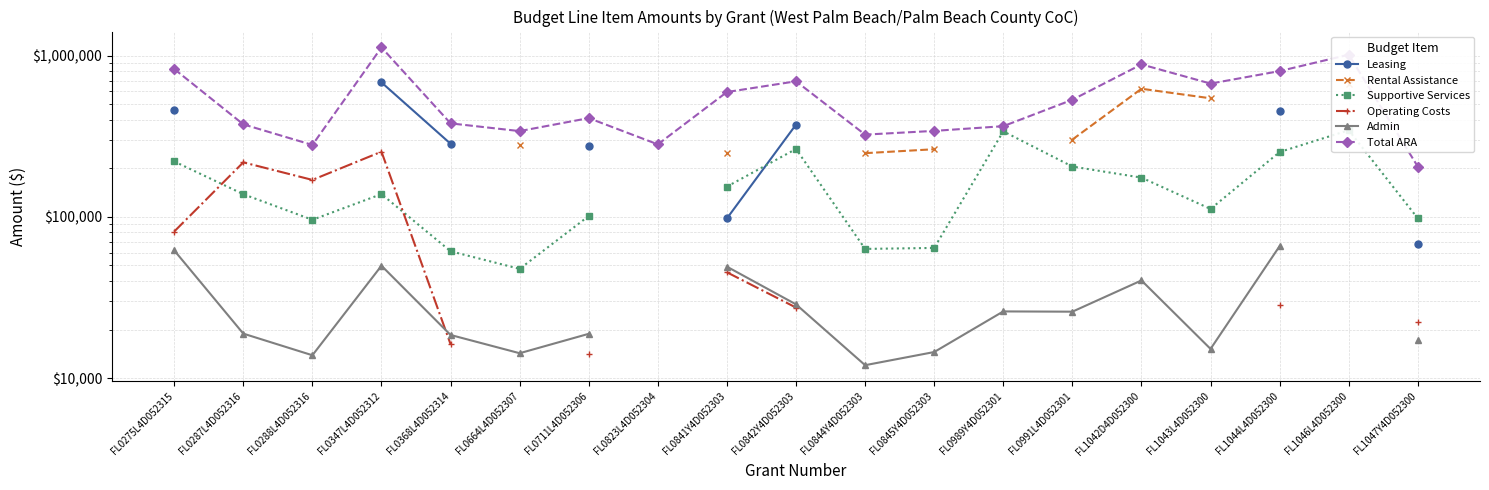

What are all the series names shown in the legend?

Leasing, Rental Assistance, Supportive Services, Operating Costs, Admin, Total ARA